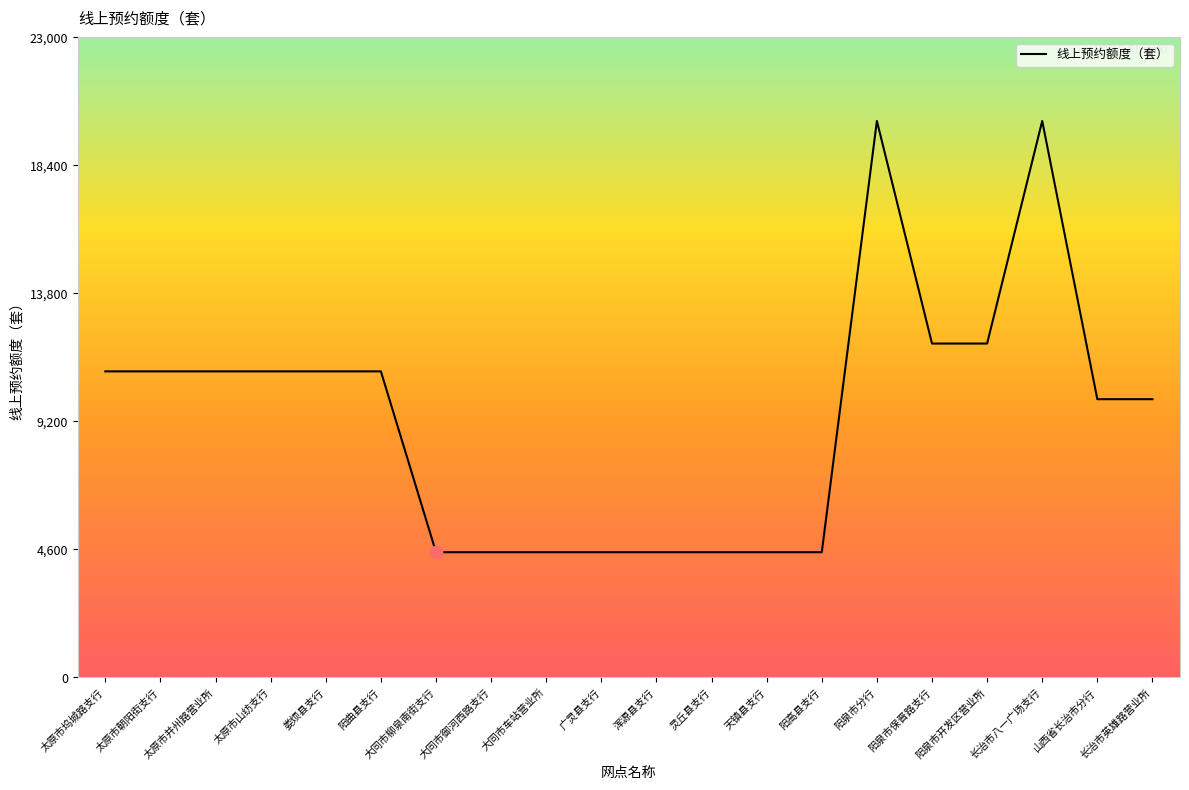

What is the ratio of the value at 太原市坞城路支行 to the value at 浑源县支行?

2.4